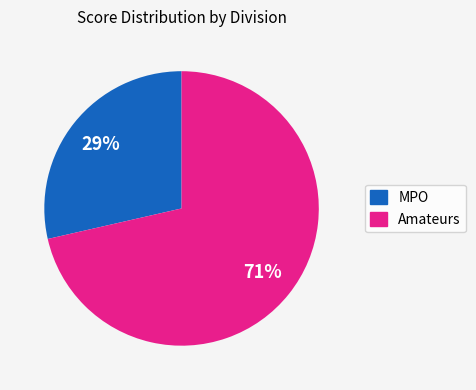

To the nearest percent, what is the average slice percentage?

50%